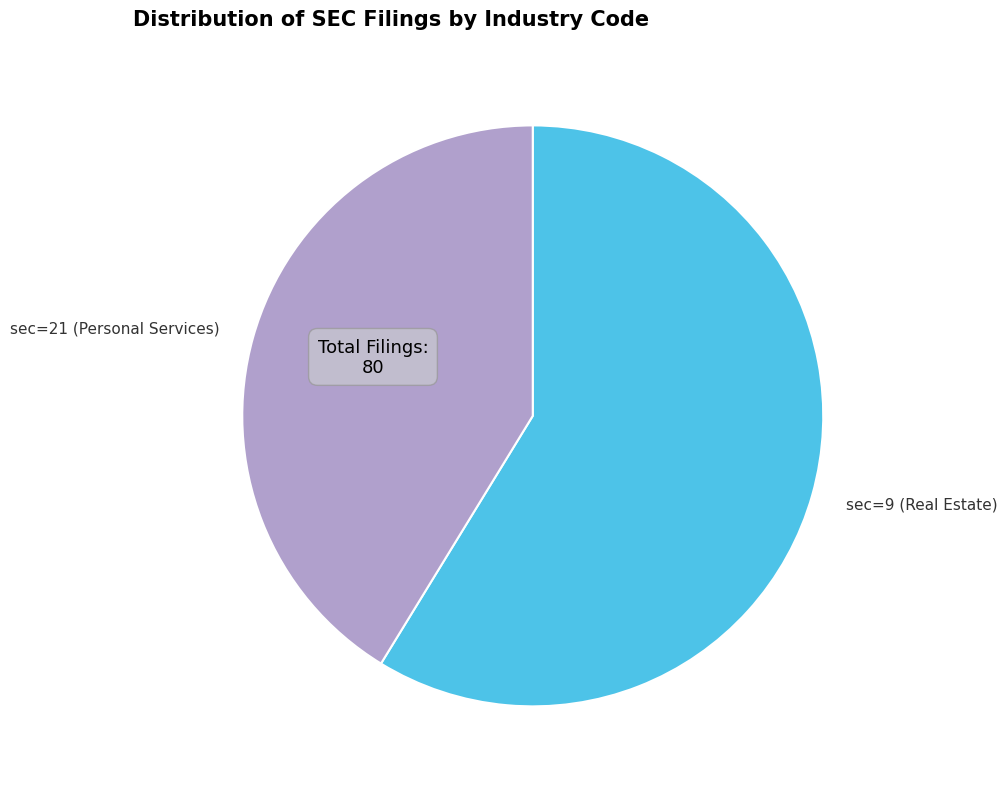

Combined, do sec=9 (Real Estate) and sec=21 (Personal Services) account for over 50%?

Yes